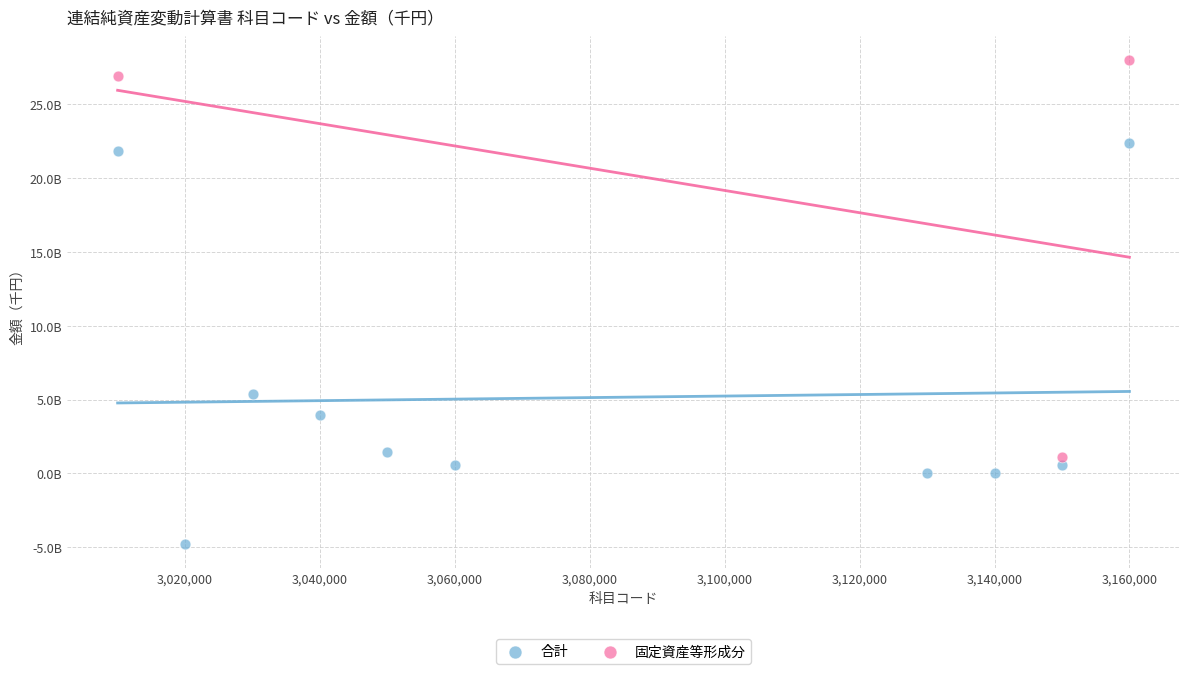

Which series contains the lowest Y value?

合計